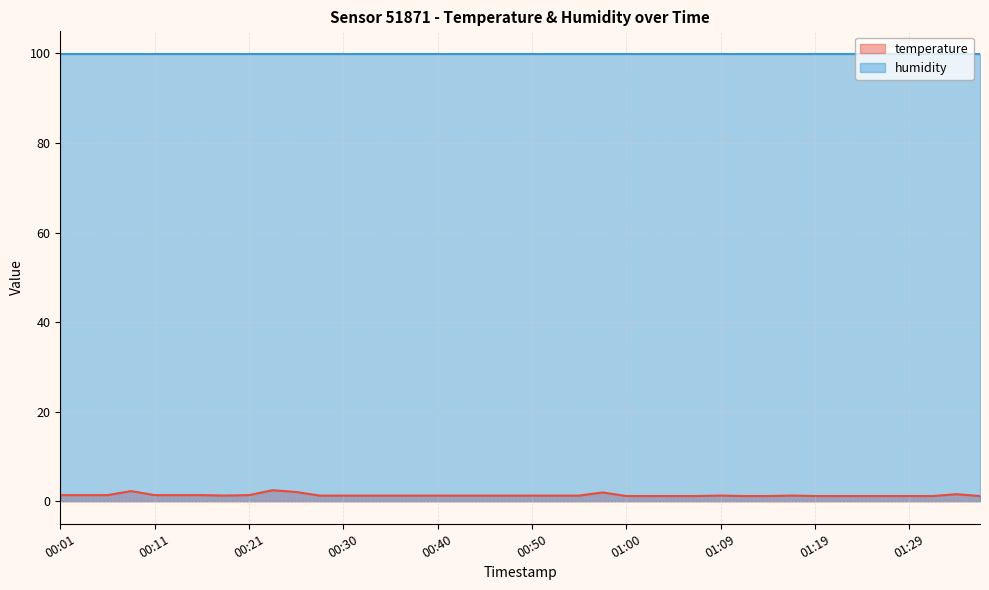

What is the maximum value shown in the chart?

99.9